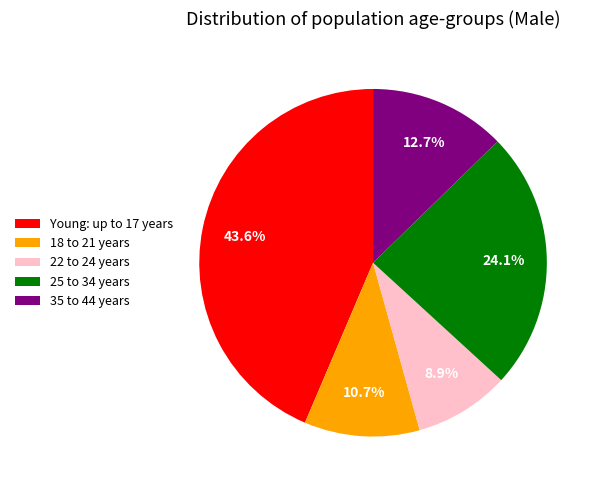

What is the smallest slice in the pie chart?

22 to 24 years